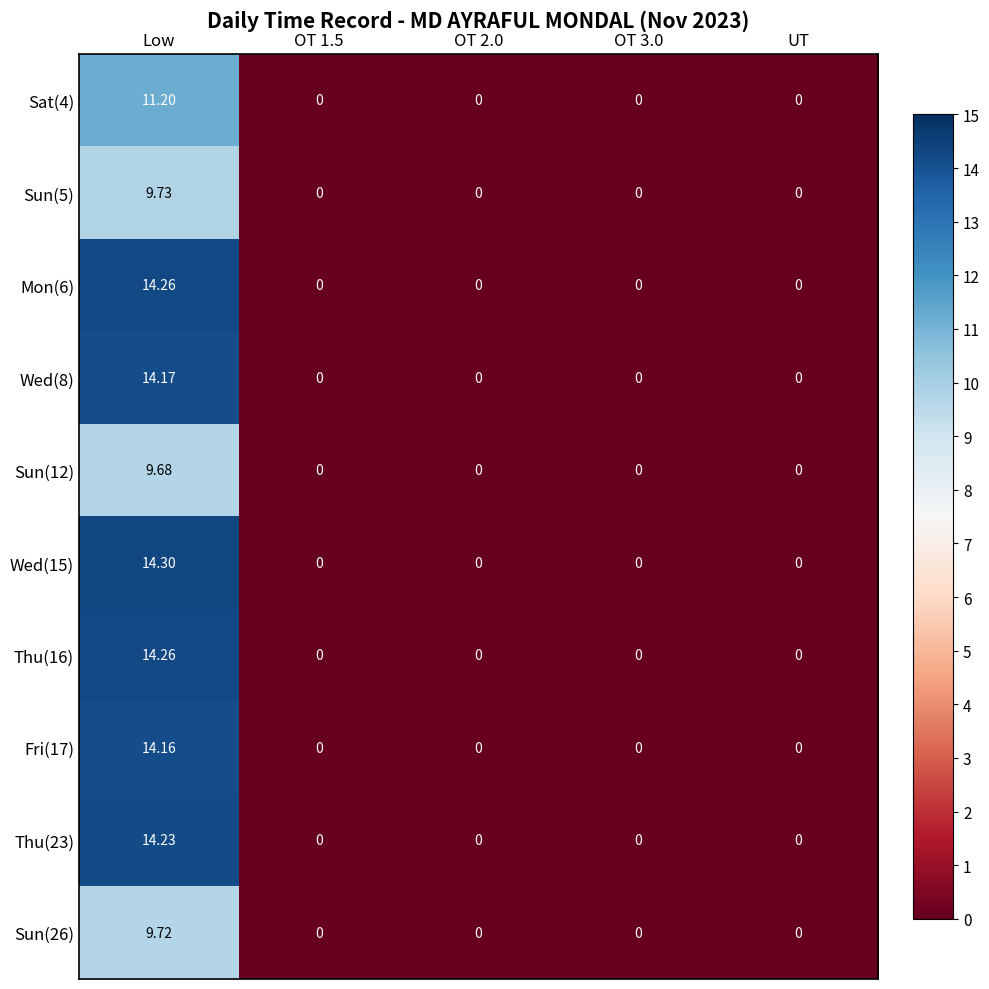

How many series are shown in this chart?

10